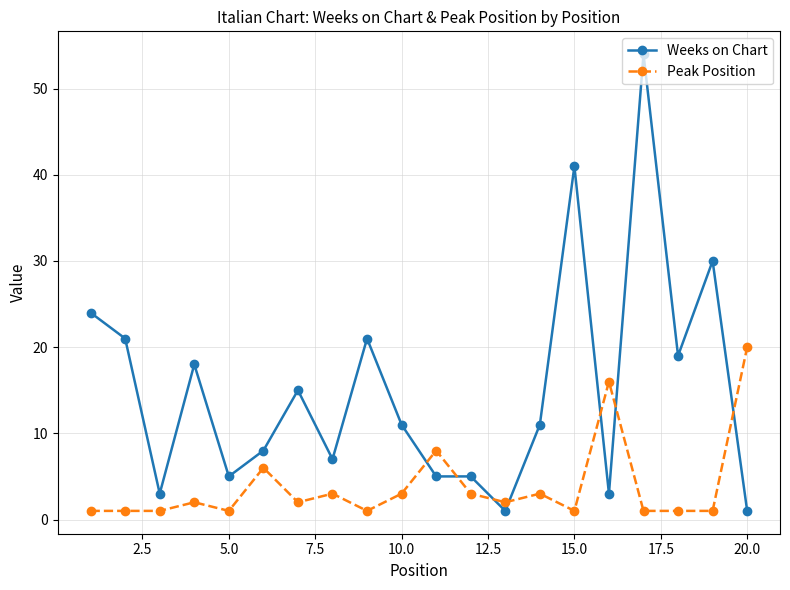

How many series are shown in this chart?

2